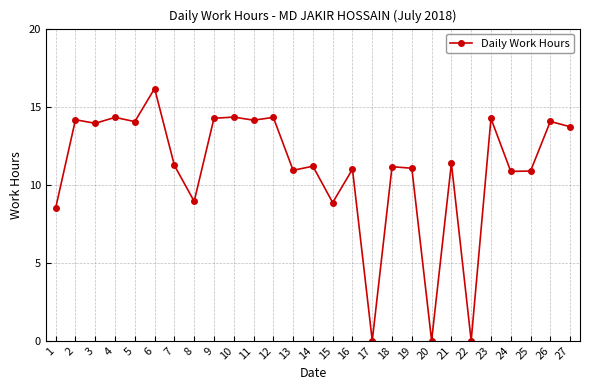

What is the average value?

11.0